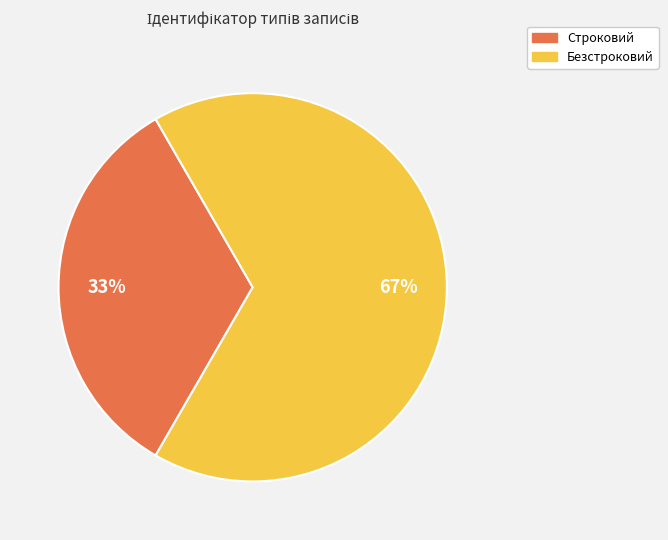

Does Строковий account for over 50% of the chart?

No